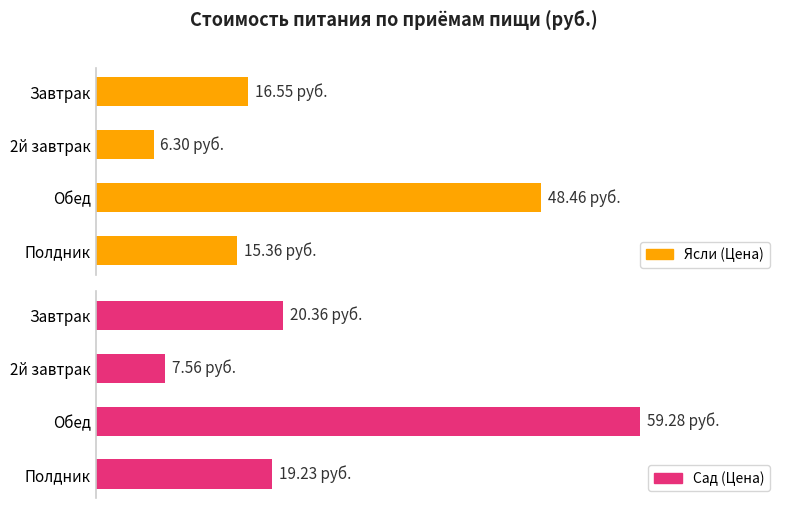

Rank the series by their maximum value, from lowest to highest.

Ясли (Цена), Сад (Цена)